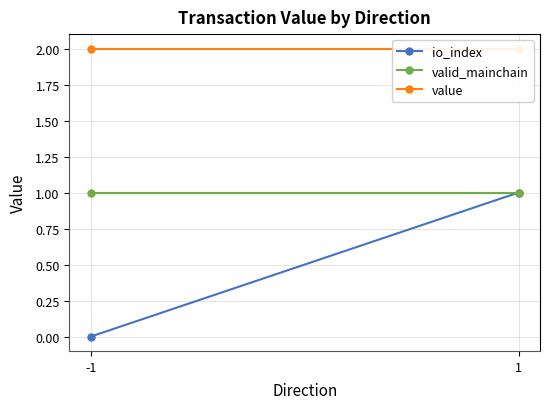

At -1, list the series in order from smallest to largest.

io_index, valid_mainchain, value